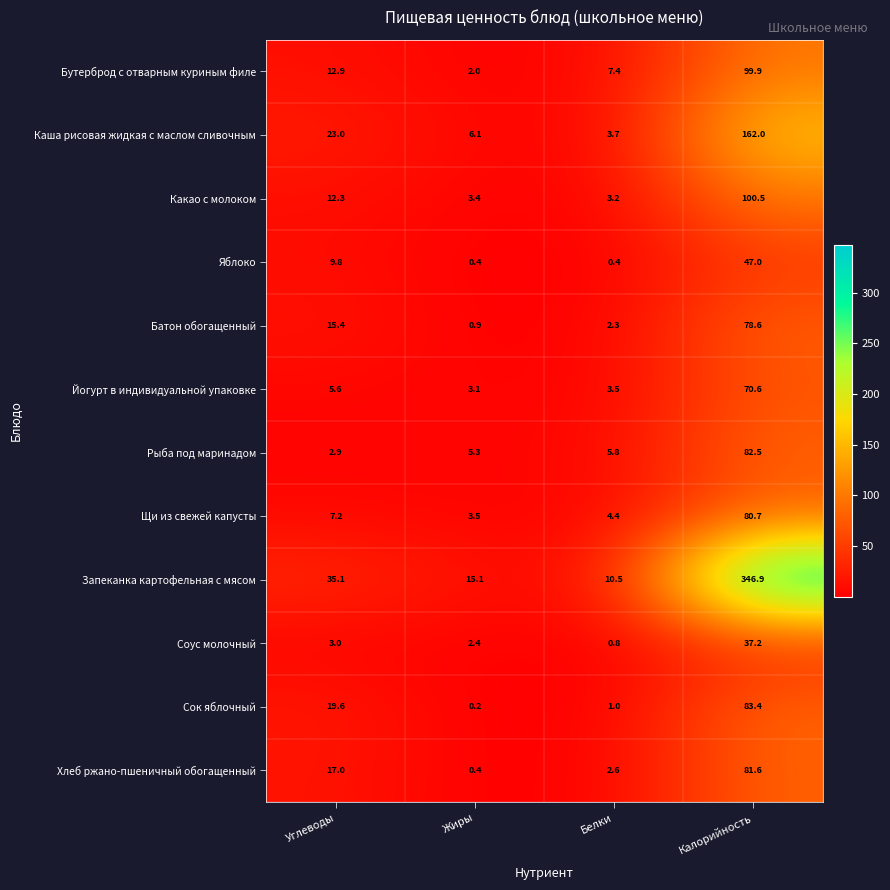

Which series has the widest spread of values?

Запеканка картофельная с мясом